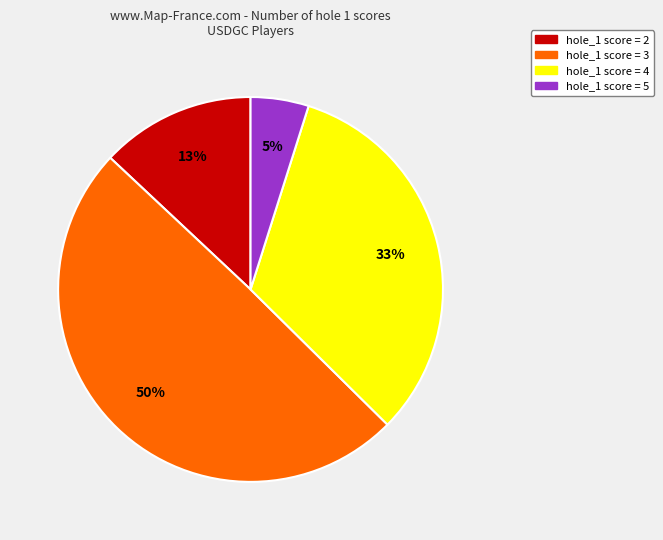

Is there any slice that represents more than half of the pie?

No